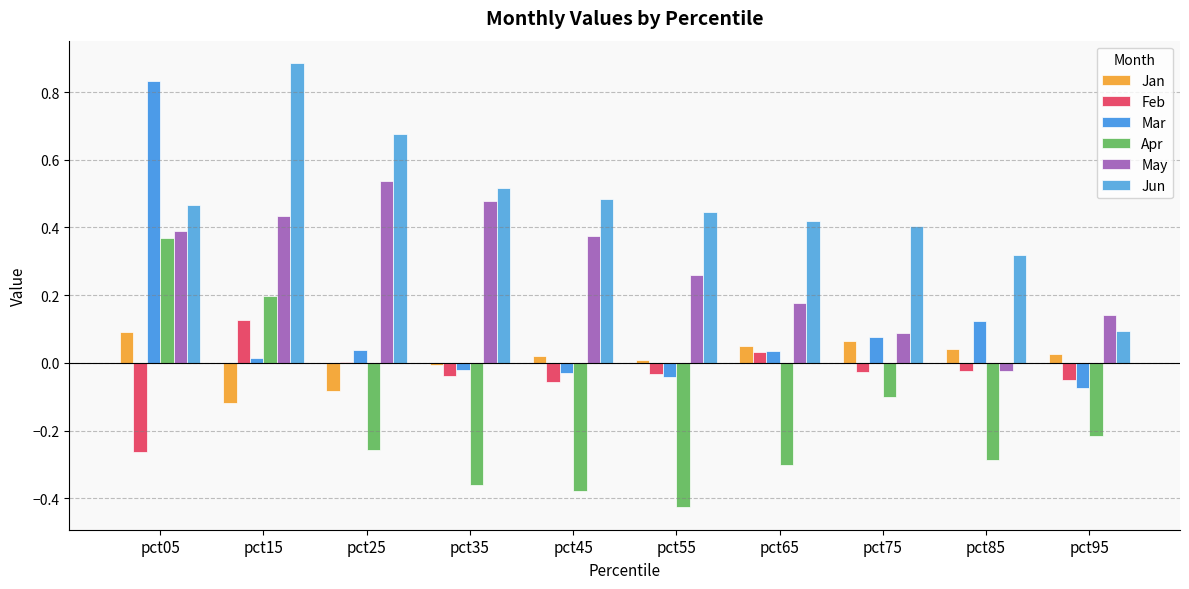

At pct15, list the series in order from largest to smallest.

Jun, May, Apr, Feb, Mar, Jan